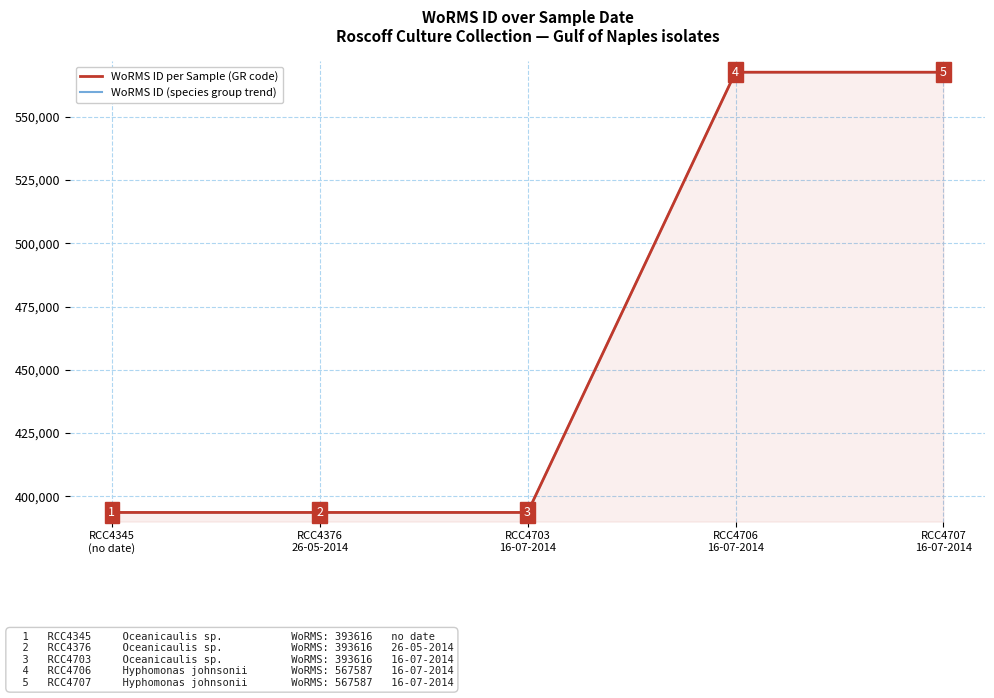

At RCC4707
16-07-2014, list the series in order from smallest to largest.

WoRMS ID per Sample (GR code), WoRMS ID (species group trend)